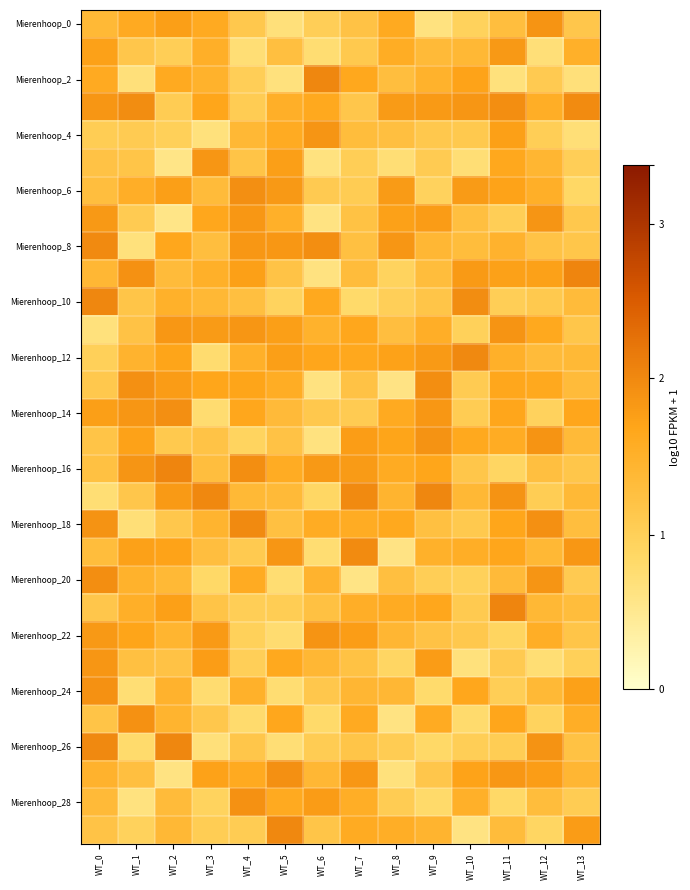

What is the spread (max minus min) of values at WT_12?

0.7